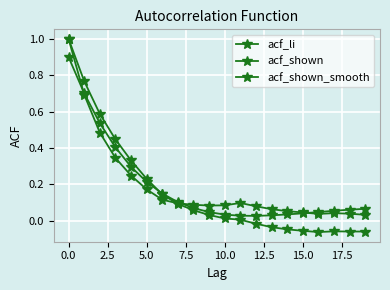

How many lines are shown in the chart?

3